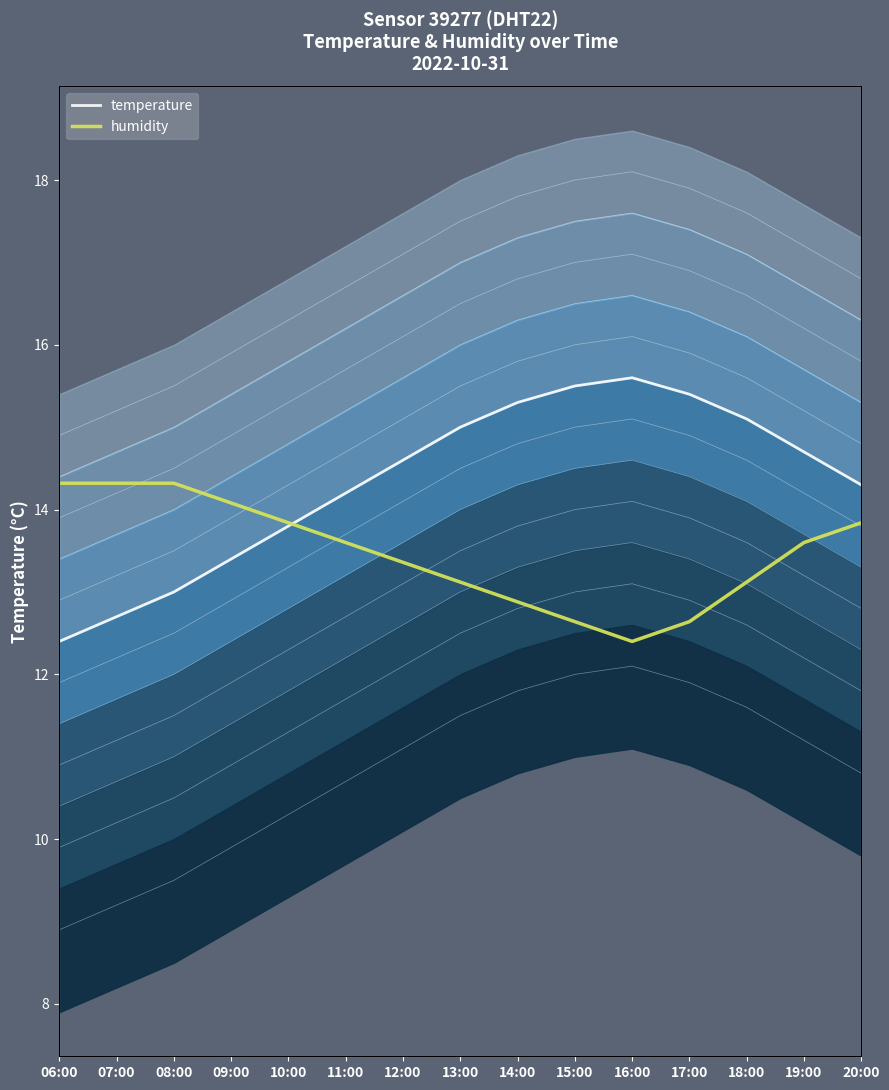

What is the minimum value shown in the chart?

12.4